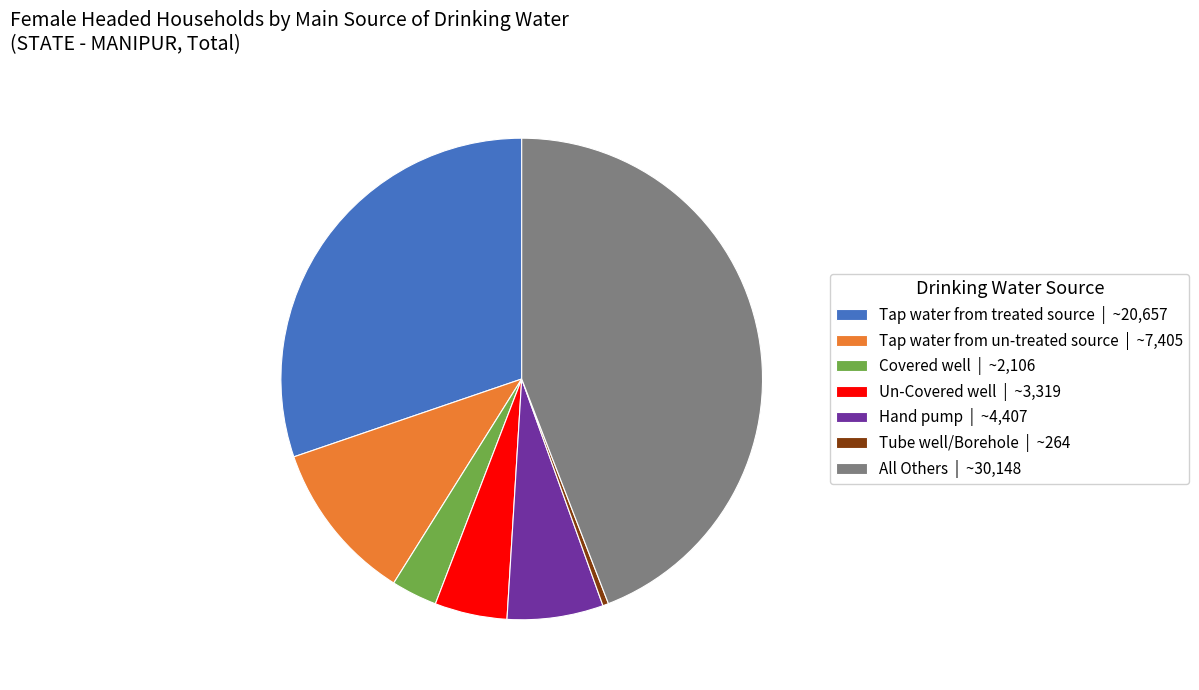

Combined, do Tube well/Borehole | ~264 and All Others | ~30,148 account for over 50%?

No